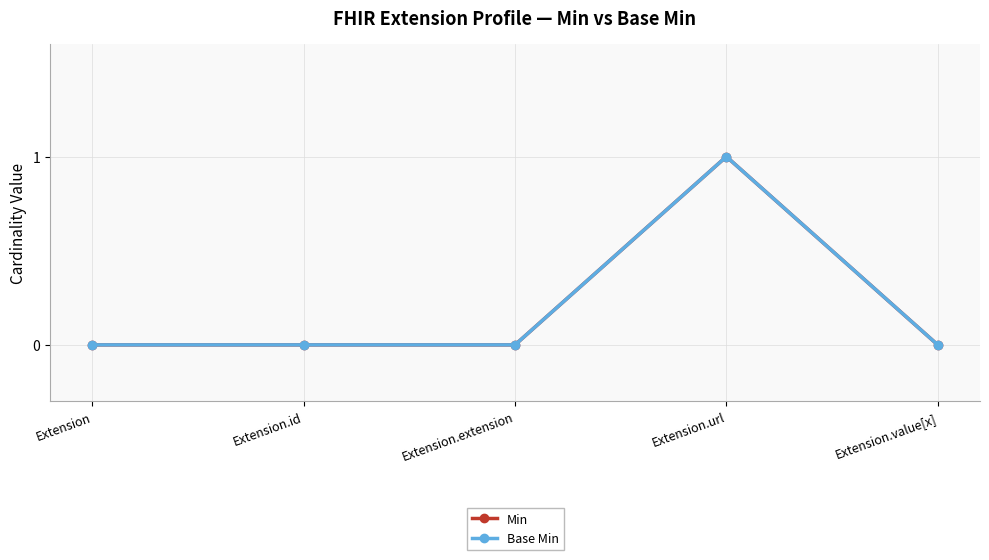

Does the chart have visible grid lines?

Yes